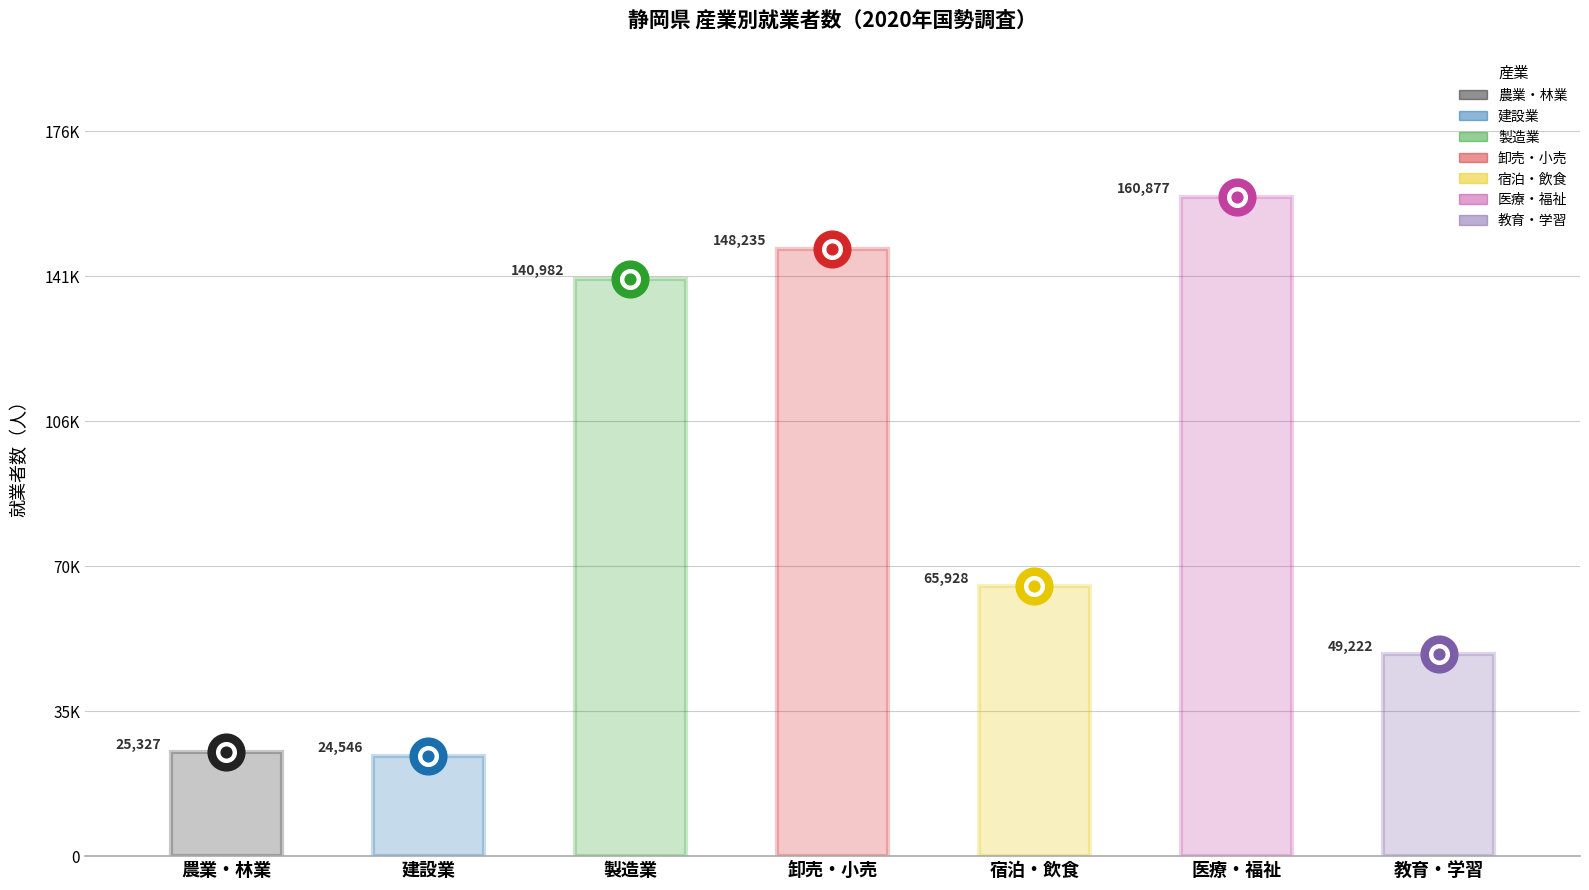

At how many categories does at least one series exceed 40670?

5